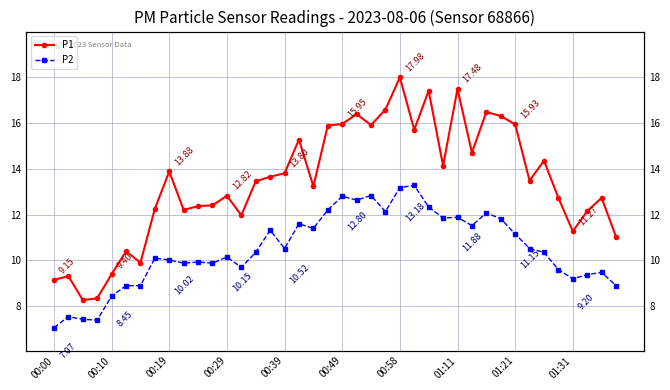

In P2, how many points are lower than both neighbors (excluding endpoints)?

11